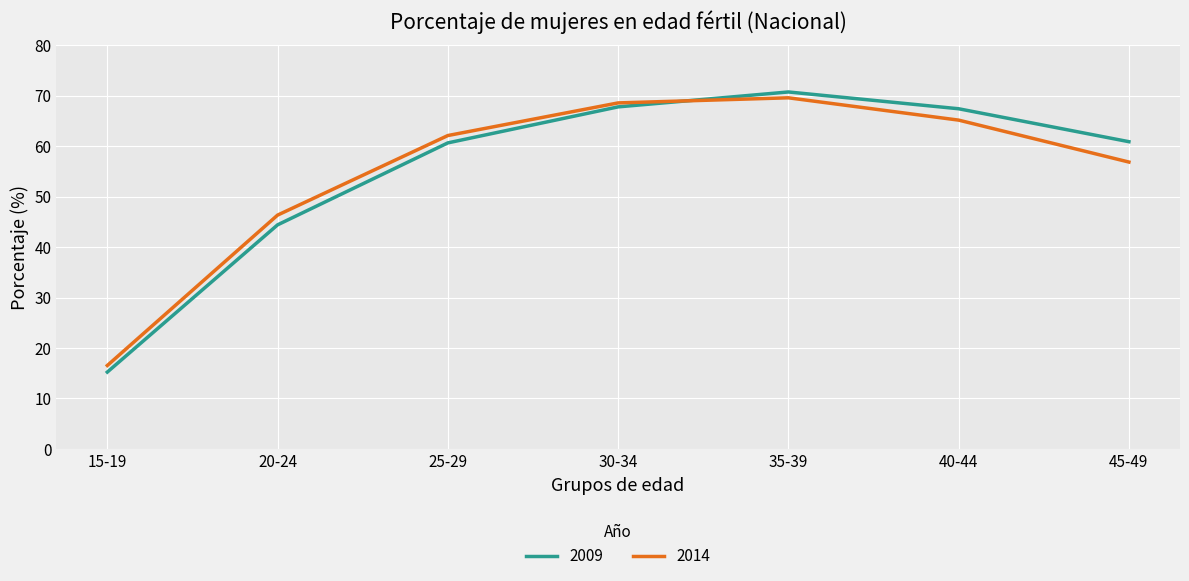

The value of 2009 at 30-34 is 67.8. True or false?

True